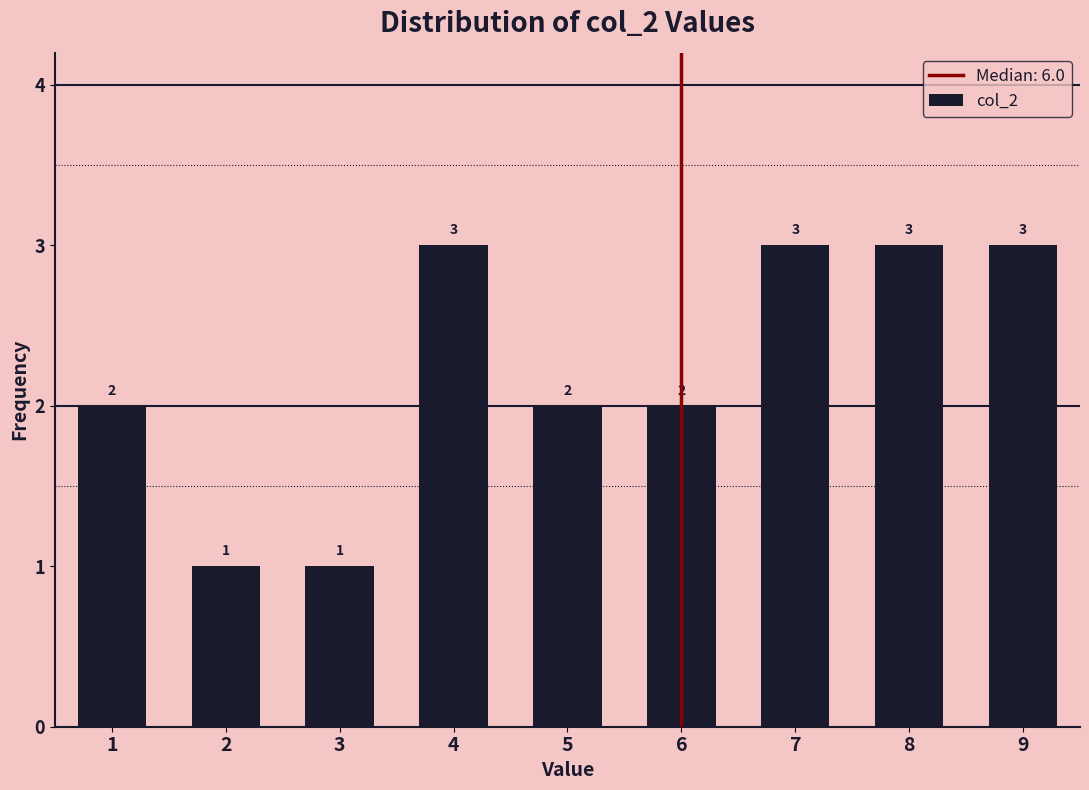

Reading right to left, list all the values displayed in this chart.

3	3	3	2	2	3	1	1	2